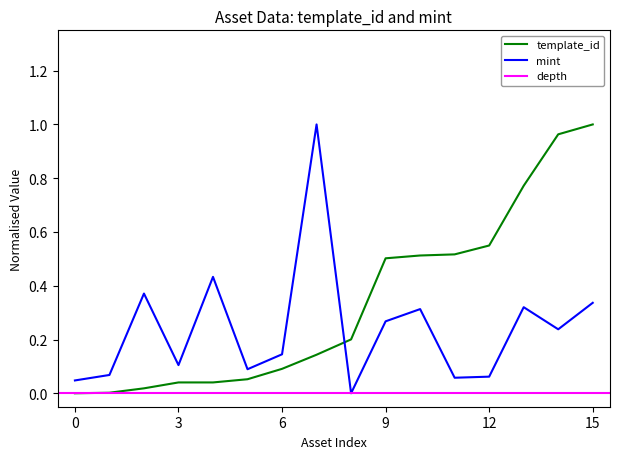

What is the maximum value for template_id?

1.0